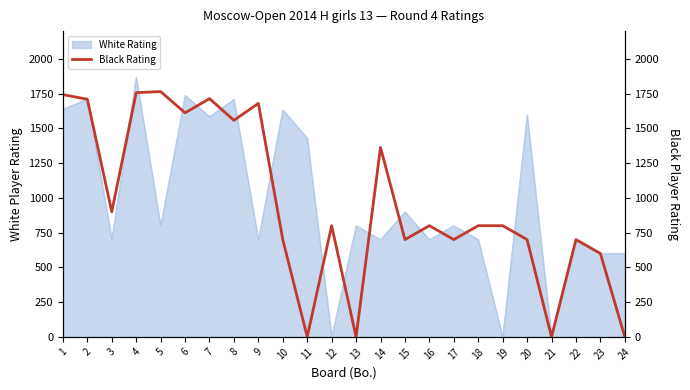

List the labels in order of value, largest first.

5, 4, 1, 7, 2, 9, 6, 8, 14, 3, 12, 16, 18, 19, 10, 15, 17, 20, 22, 23, 11, 13, 21, 24